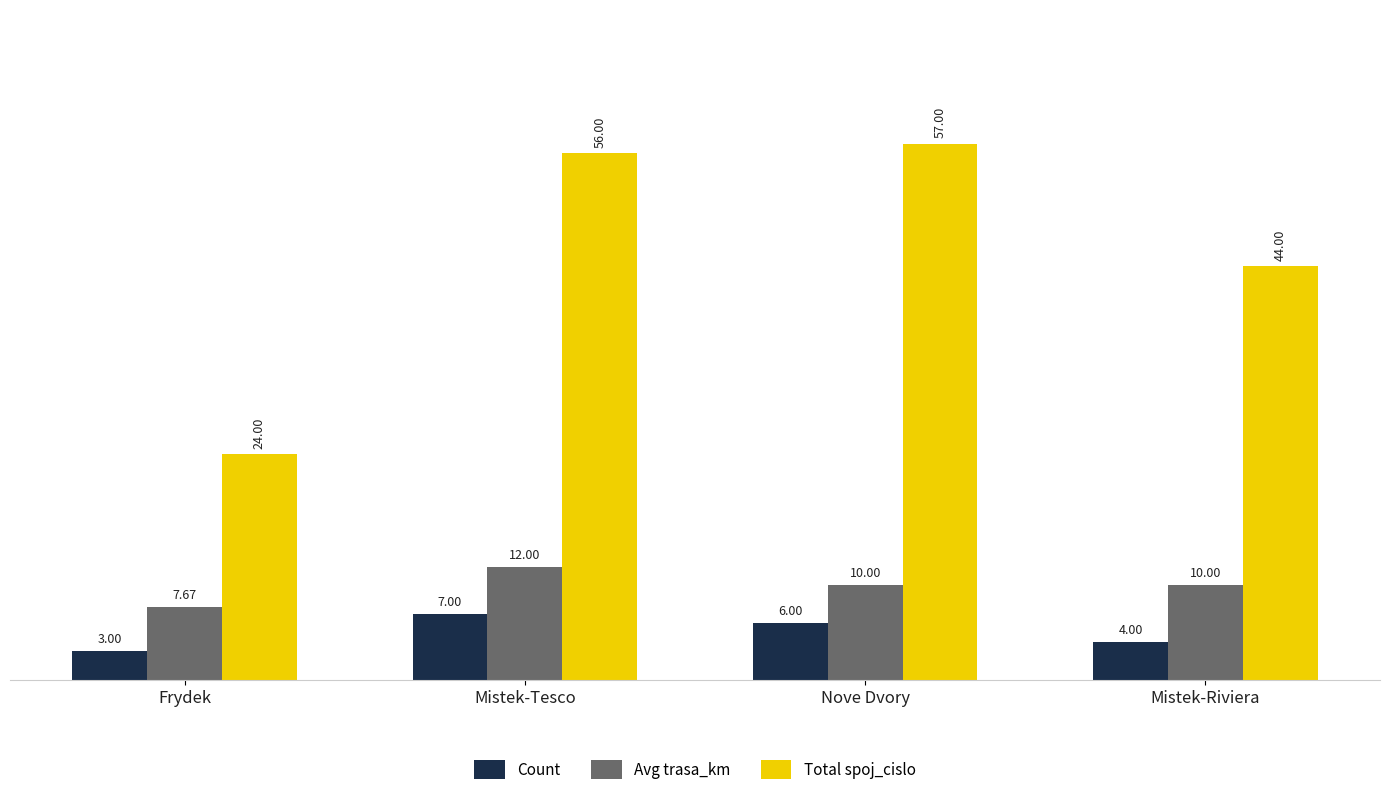

Is it true that Avg trasa_km equals 5.5 at Nove Dvory?

False